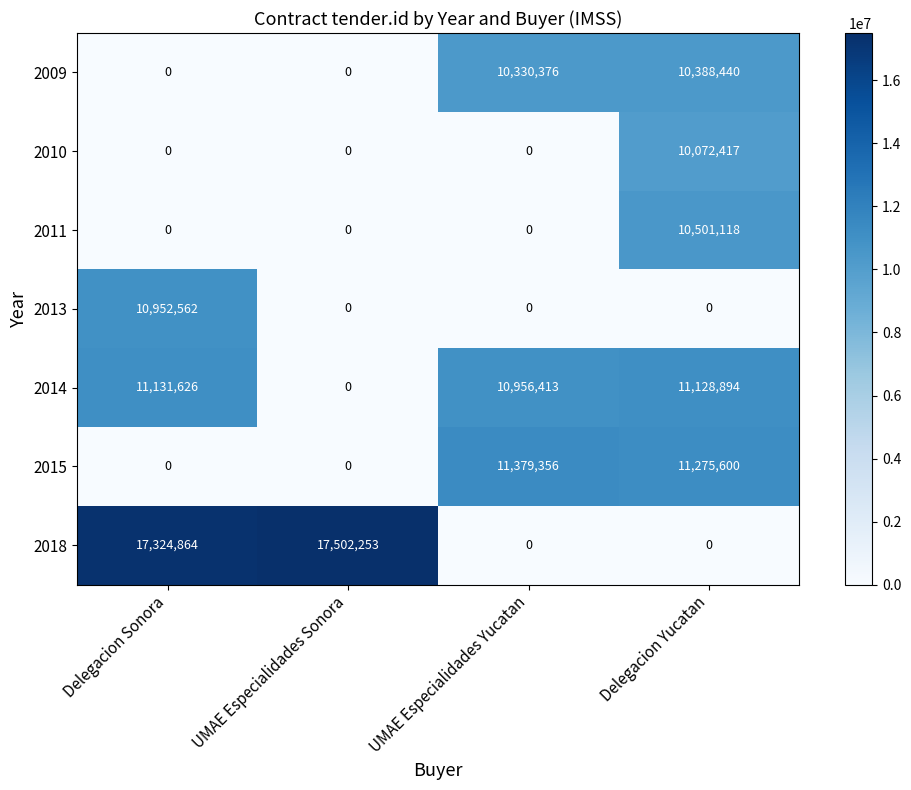

True or false: 2011 has a value of -5575517 at UMAE Especialidades Sonora.

False